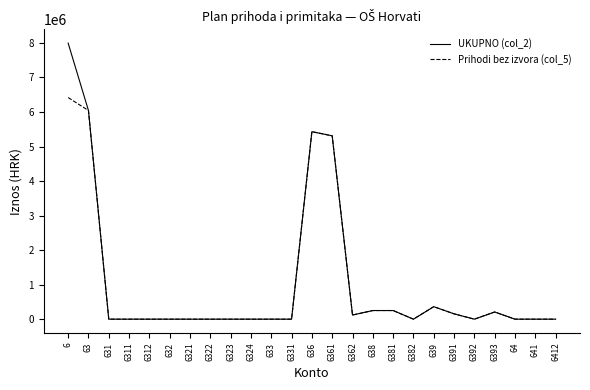

What are all the series names shown in the legend?

UKUPNO (col_2), Prihodi bez izvora (col_5)